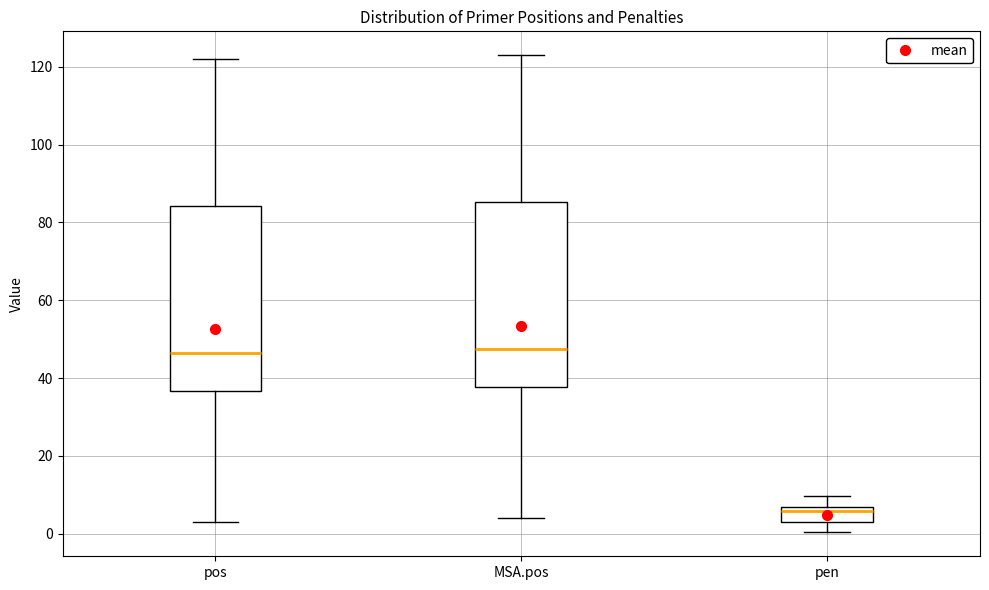

Which box has the lowest median line?

pen